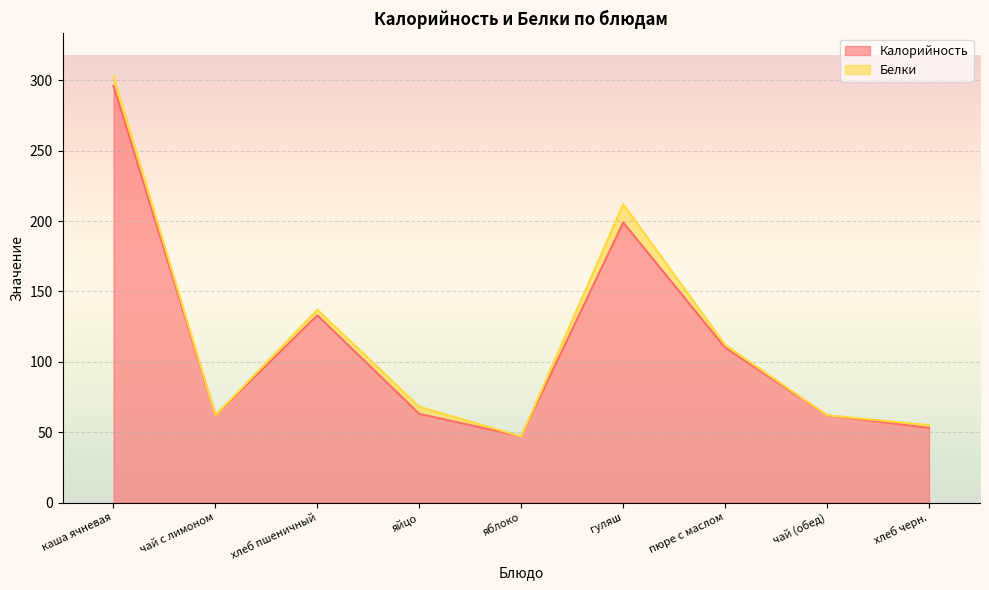

Rank the categories by value from lowest to highest.

яблоко, хлеб черн., чай с лимоном, чай (обед), яйцо, пюре с маслом, хлеб пшеничный, гуляш, каша ячневая